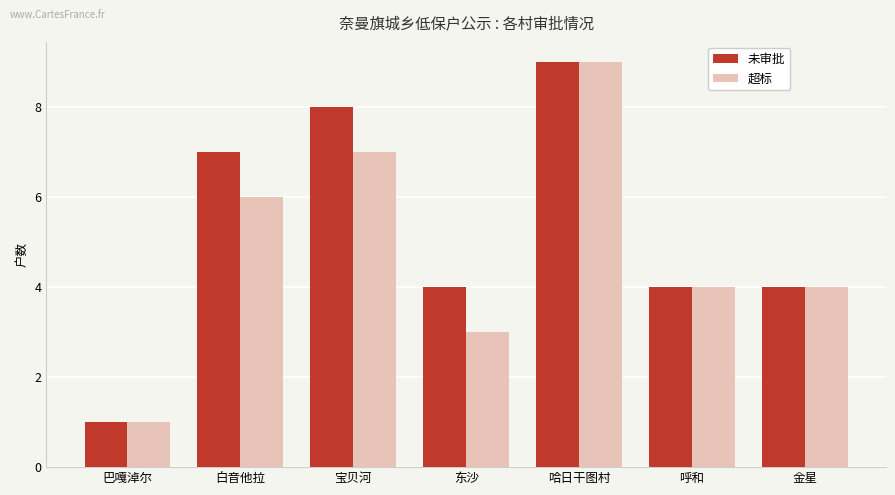

The 未审批 series shows 7 at 金星. True or false?

False